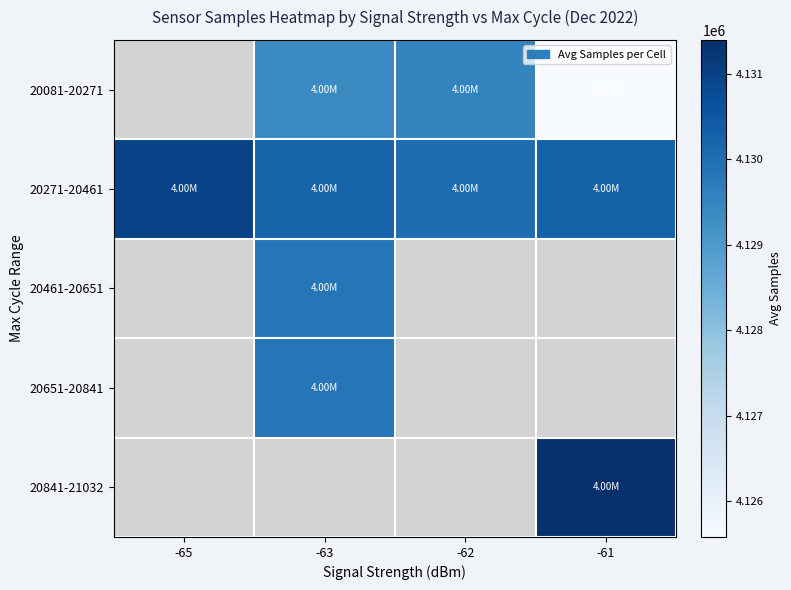

How many series are shown in this chart?

5